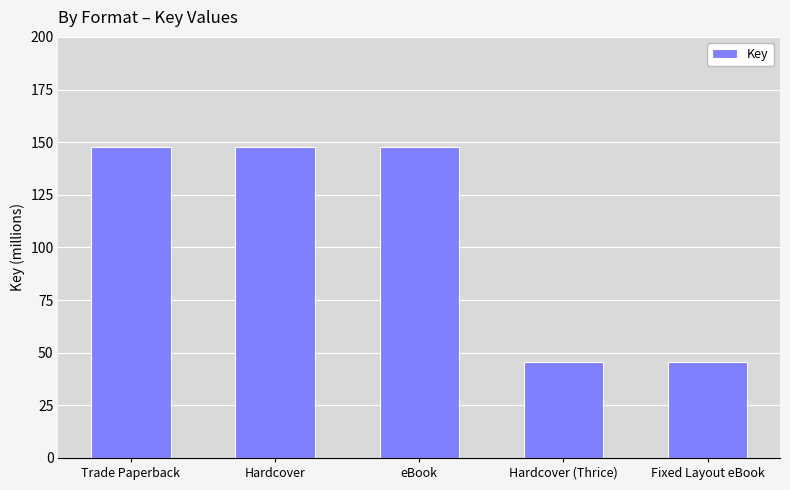

Reading right to left, what are all the values shown in this chart?

45793417	45793417	147785102	147785102	147785102